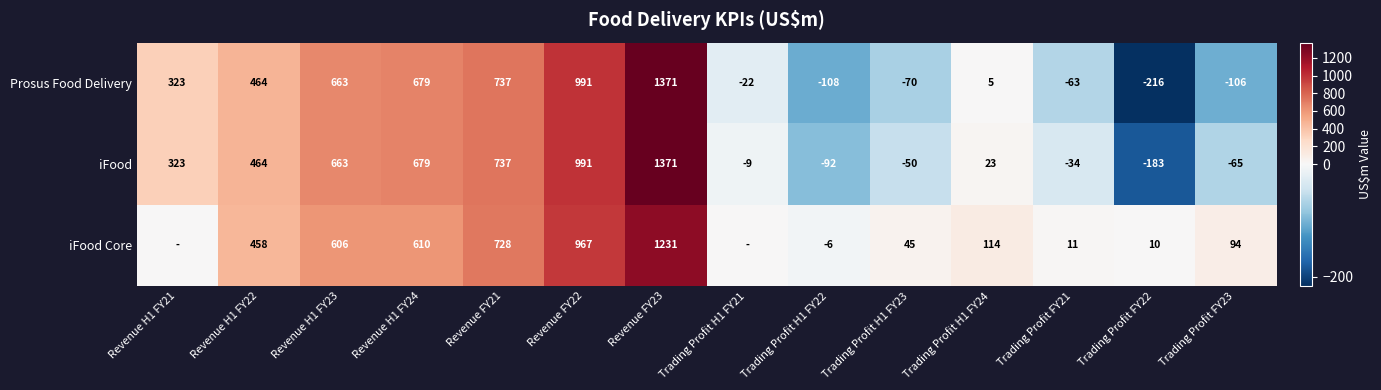

What is the sum of the iFood values at Revenue FY23 and Revenue H1 FY21?

1694